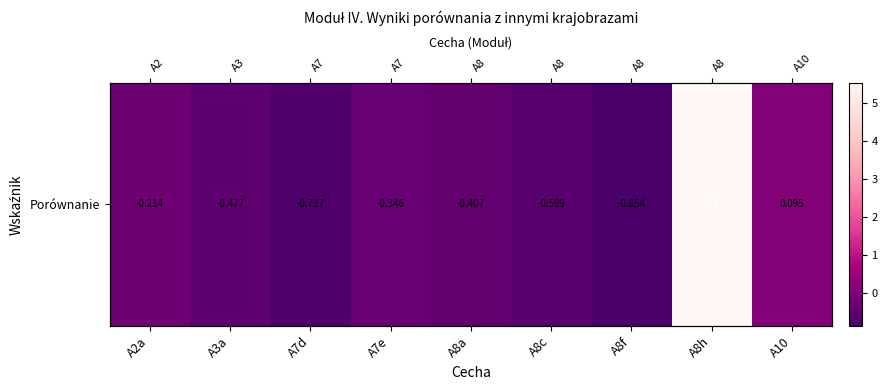

Reading left to right, extract all data points from this chart.

A2a=-0.2	A3a=-0.5	A7d=-0.7	A7e=-0.3	A8a=-0.4	A8c=-0.6	A8f=-0.9	A8h=5.5	A10=0.1